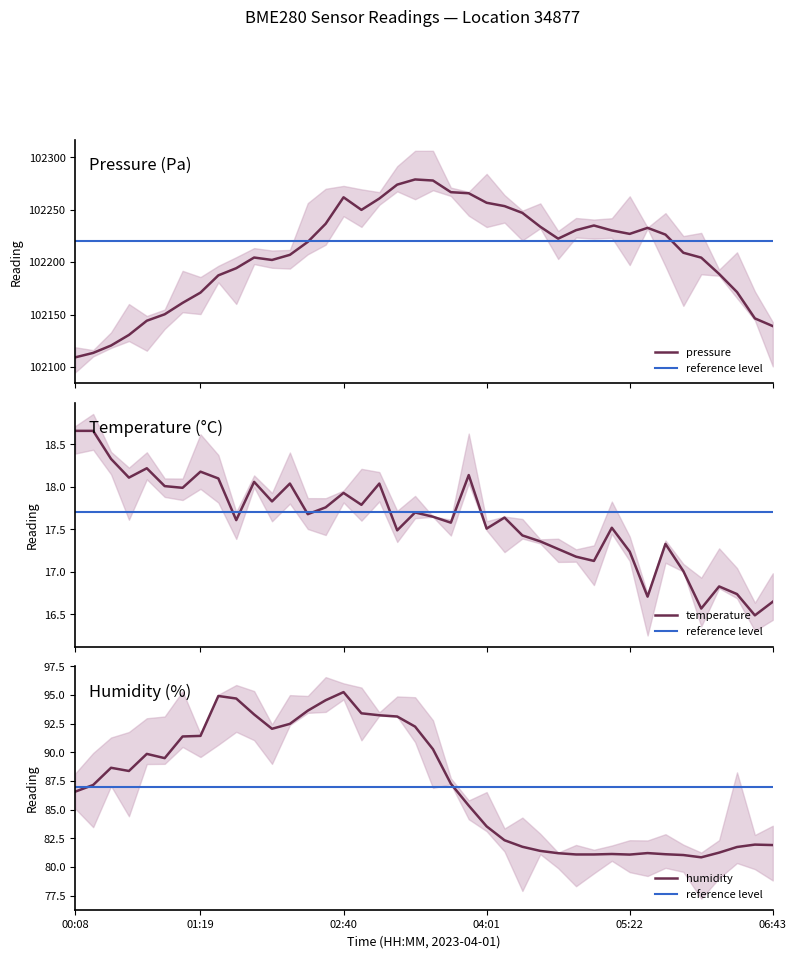

What value does the temperature series have at 01:30?

18.1